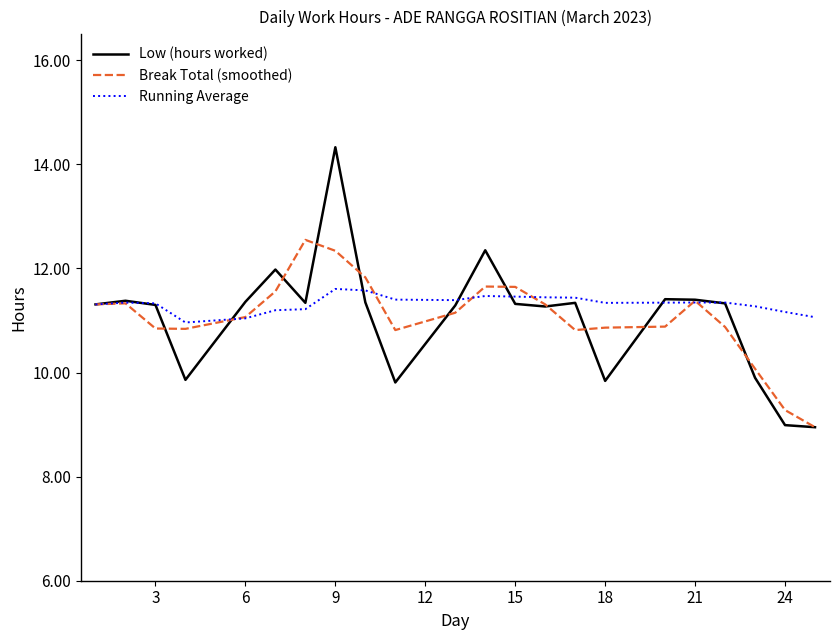

What is the lowest value of the Running Average series?

11.0